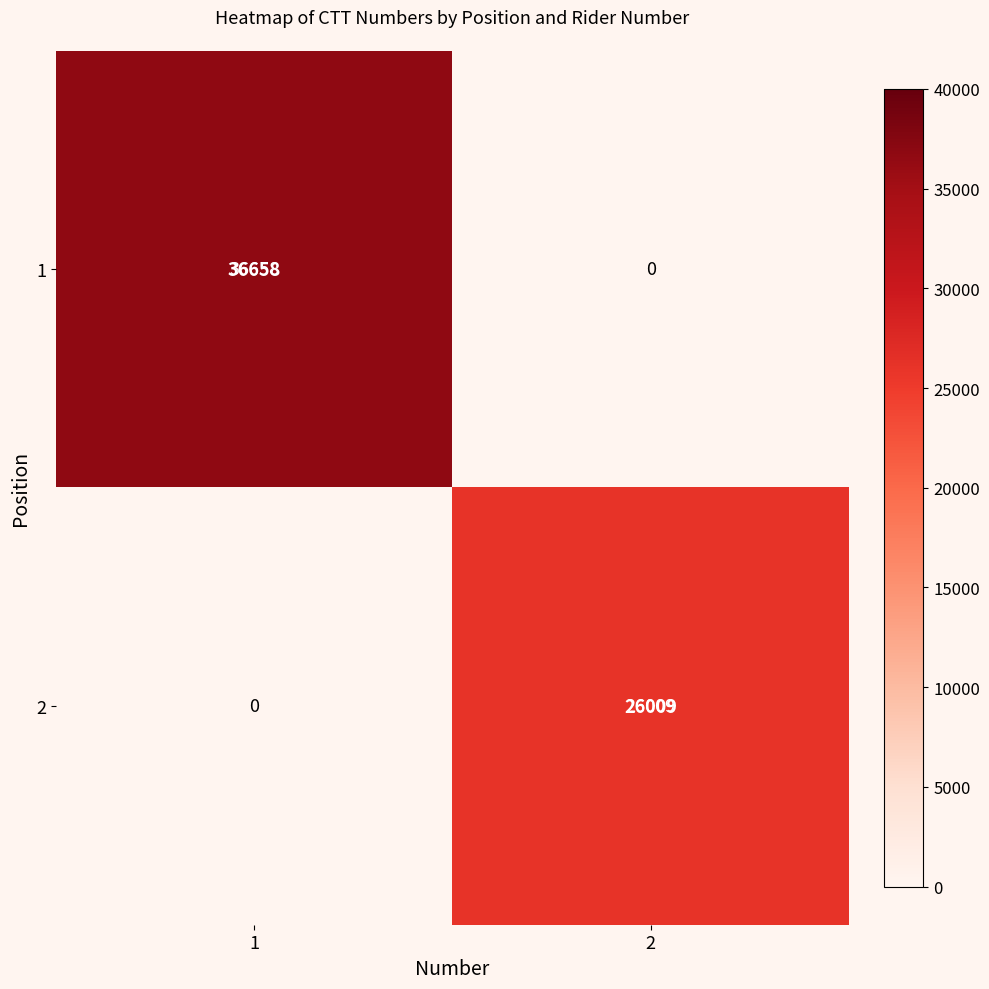

How many 2 values are between 0 and 26009?

2